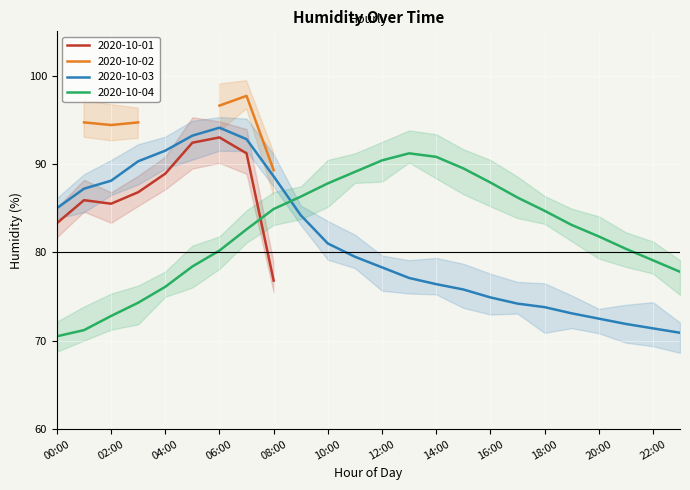

At which label does 2020-10-03 reach its minimum?

23